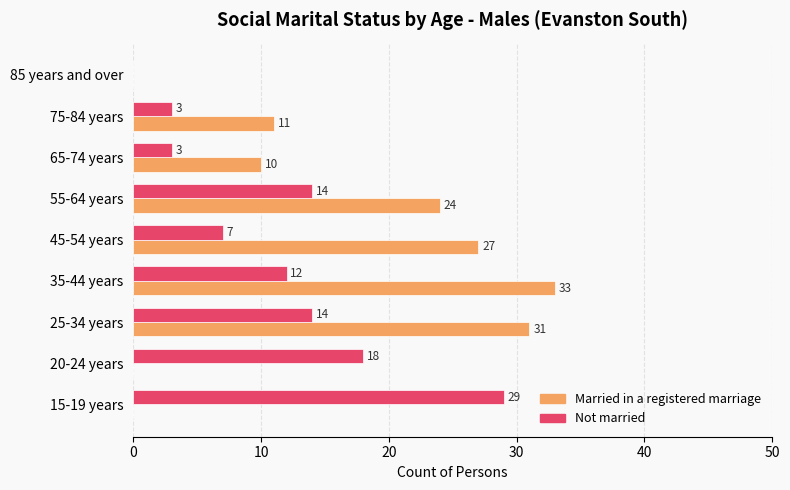

Count the number of categories in the chart.

9